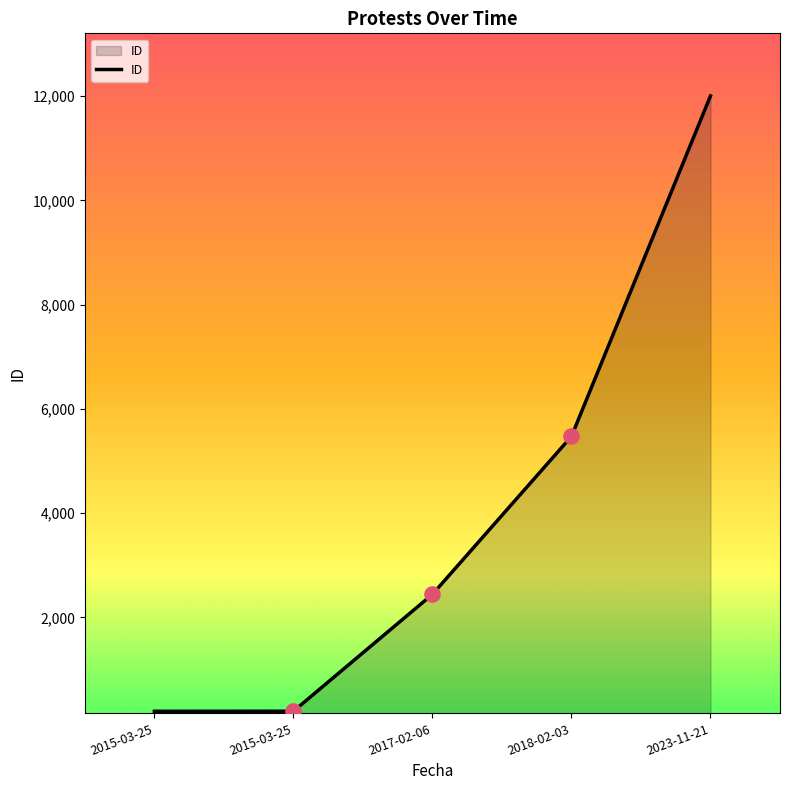

Between 2015-03-25 and 2018-02-03, which is larger?

2018-02-03